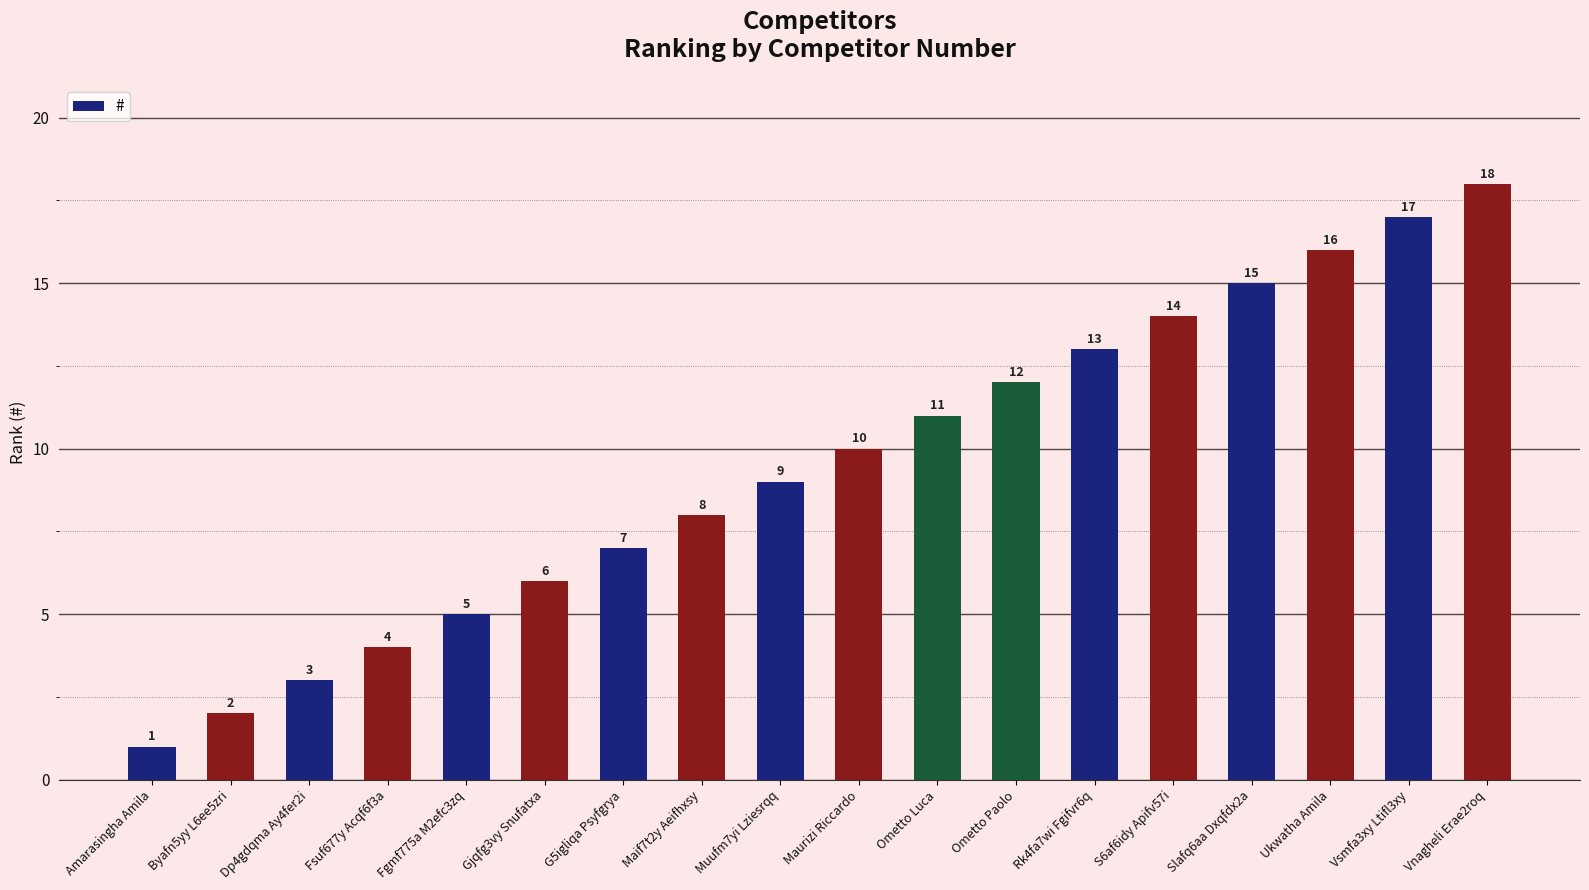

What is the difference between the values at Gjqfg3vy Snufatxa and Rk4fa7wi Fgifvr6q?

7